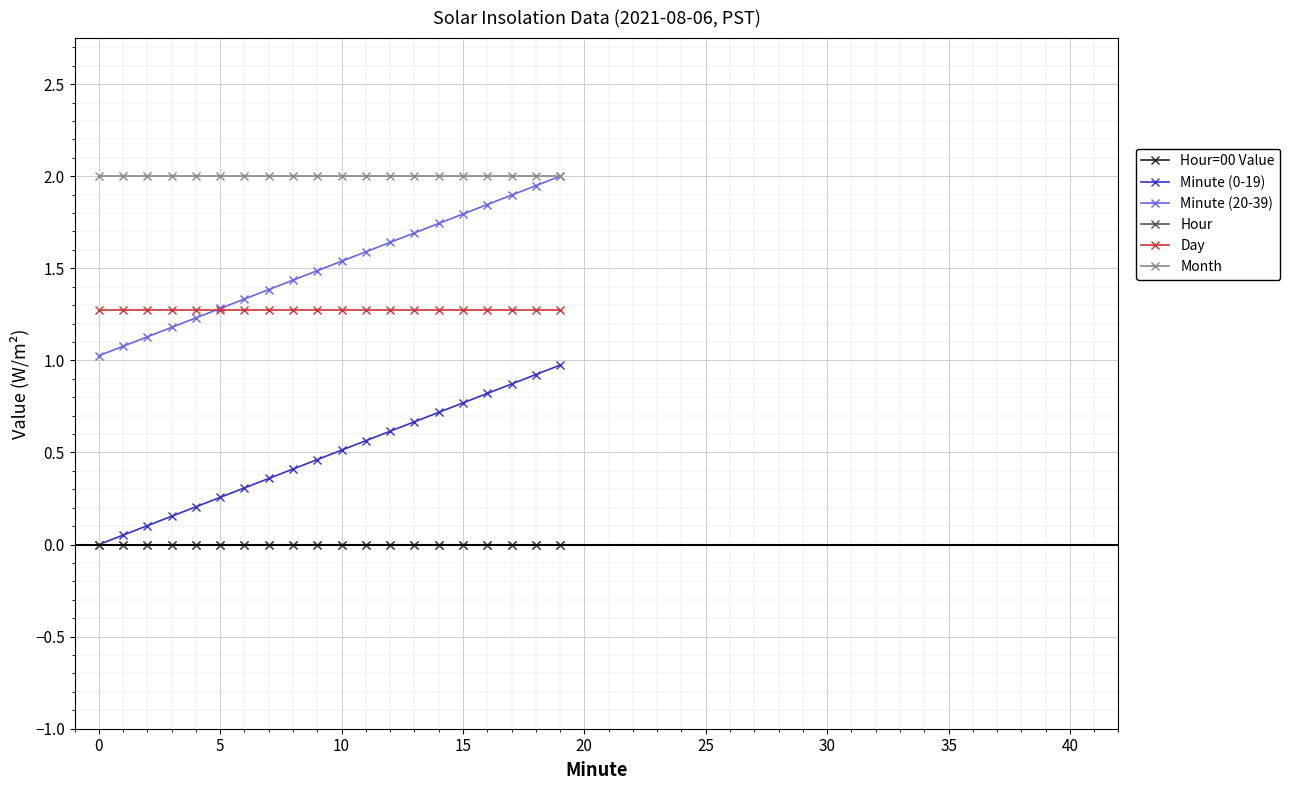

True or false: Day and Hour=00 Value intersect in this chart.

False